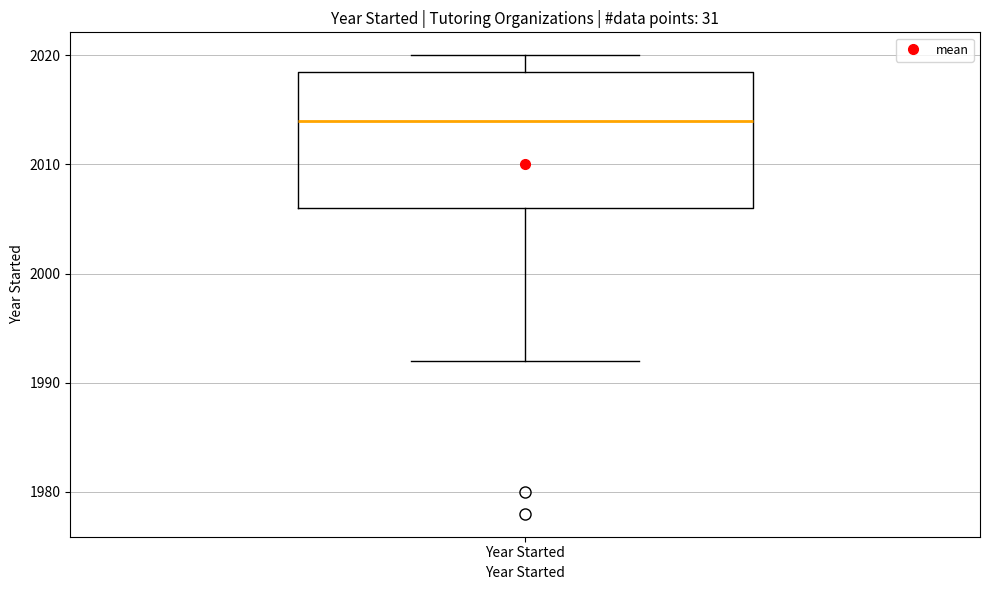

Where does the upper whisker of the box for Year Started end on the y-axis? The values are not printed on the chart, so give them approximately, as read against the axis.

2020